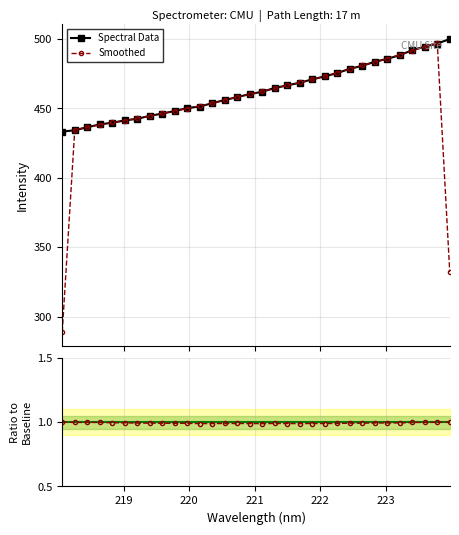

What is the value of the Smoothed point at the 32nd from the left?

332.3